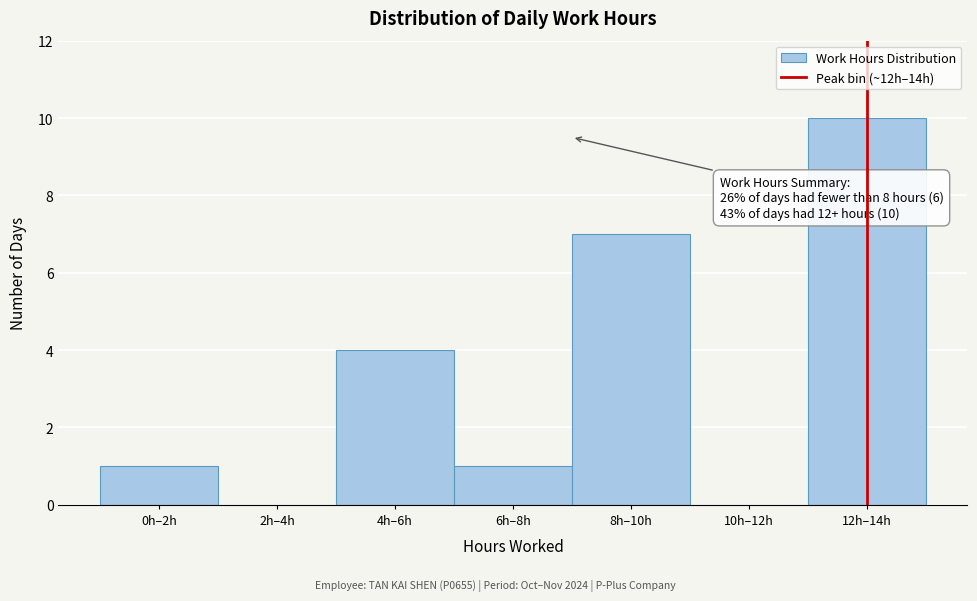

Reading left to right, what are all the values shown in this chart?

0h–2h=1	2h–4h=0	4h–6h=4	6h–8h=1	8h–10h=7	10h–12h=0	12h–14h=10